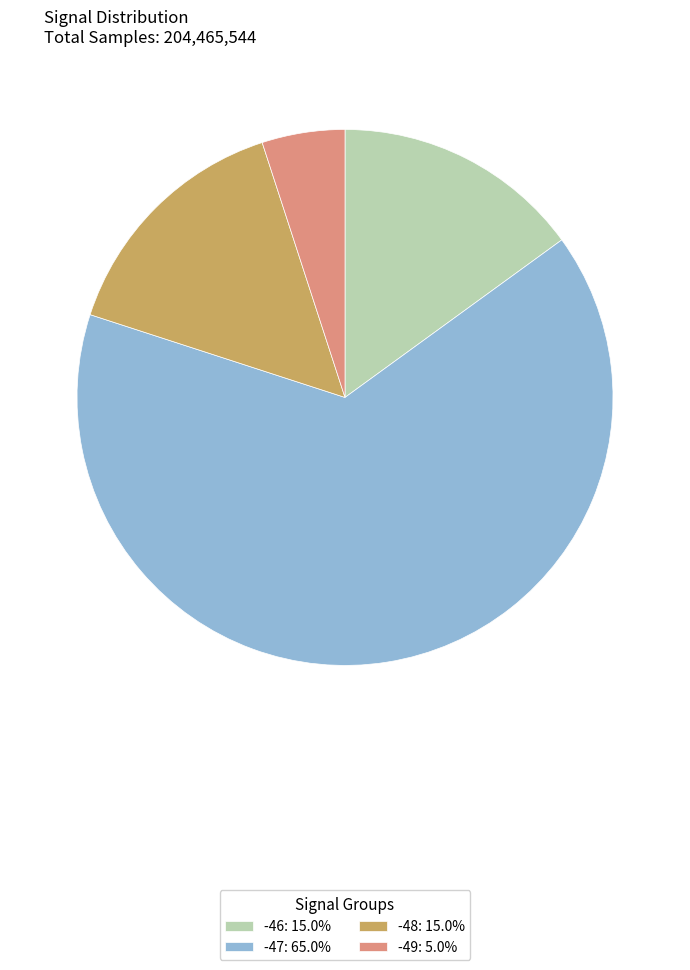

Does any single category account for the majority?

Yes